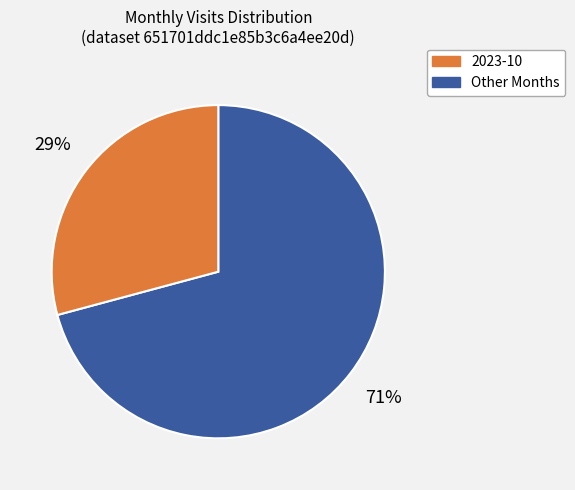

To the nearest percent, what is the difference between the largest and smallest slice percentages?

42%